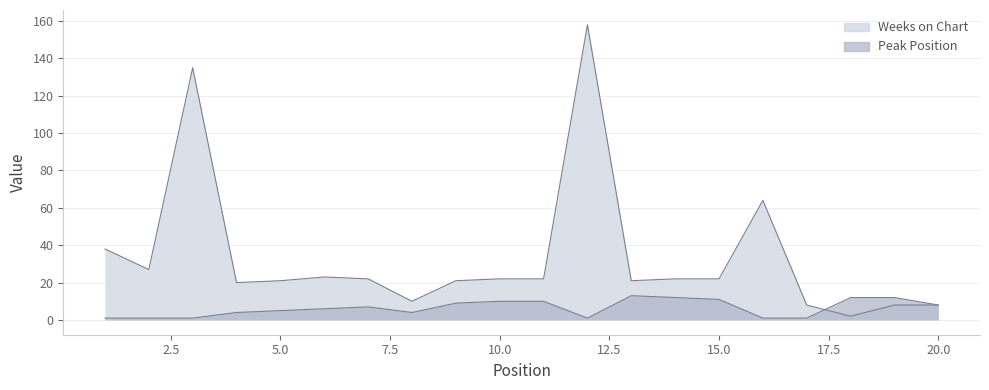

How many interior local peaks does the Weeks on Chart series have?

4